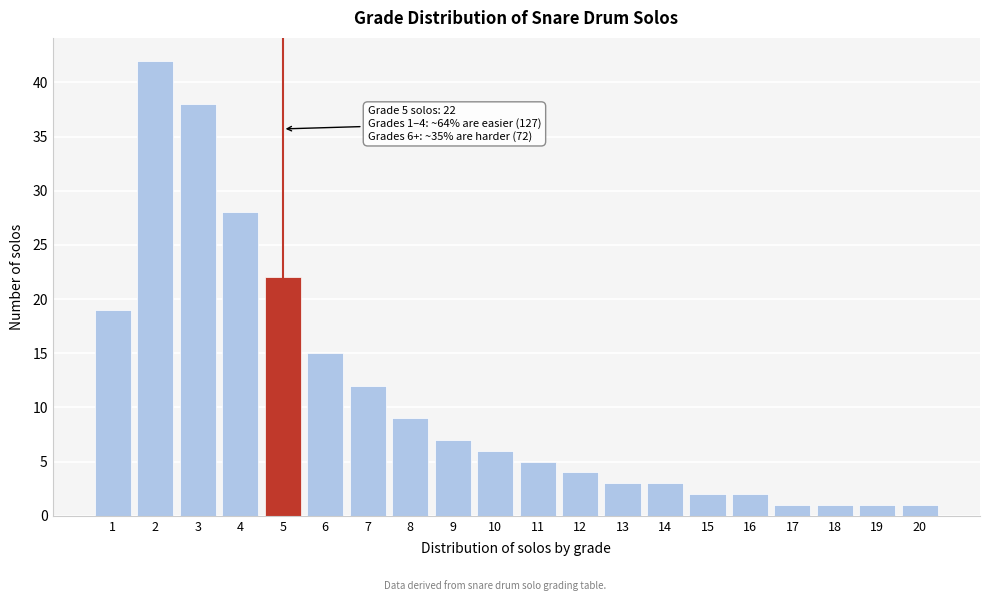

Reading left to right, extract all data points from this chart.

1=19	2=42	3=38	4=28	5=22	6=15	7=12	8=9	9=7	10=6	11=5	12=4	13=3	14=3	15=2	16=2	17=1	18=1	19=1	20=1